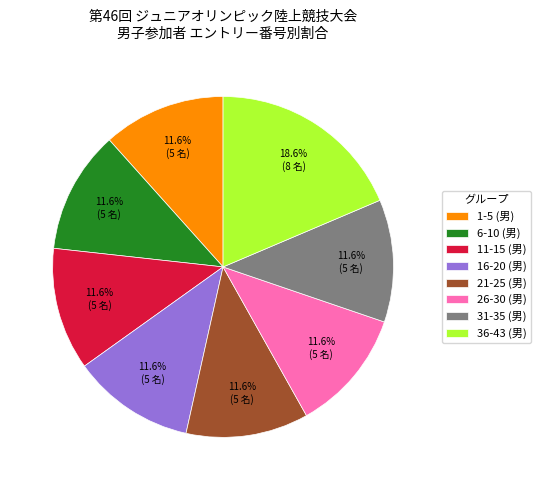

Which slice is the largest?

36-43 (男)